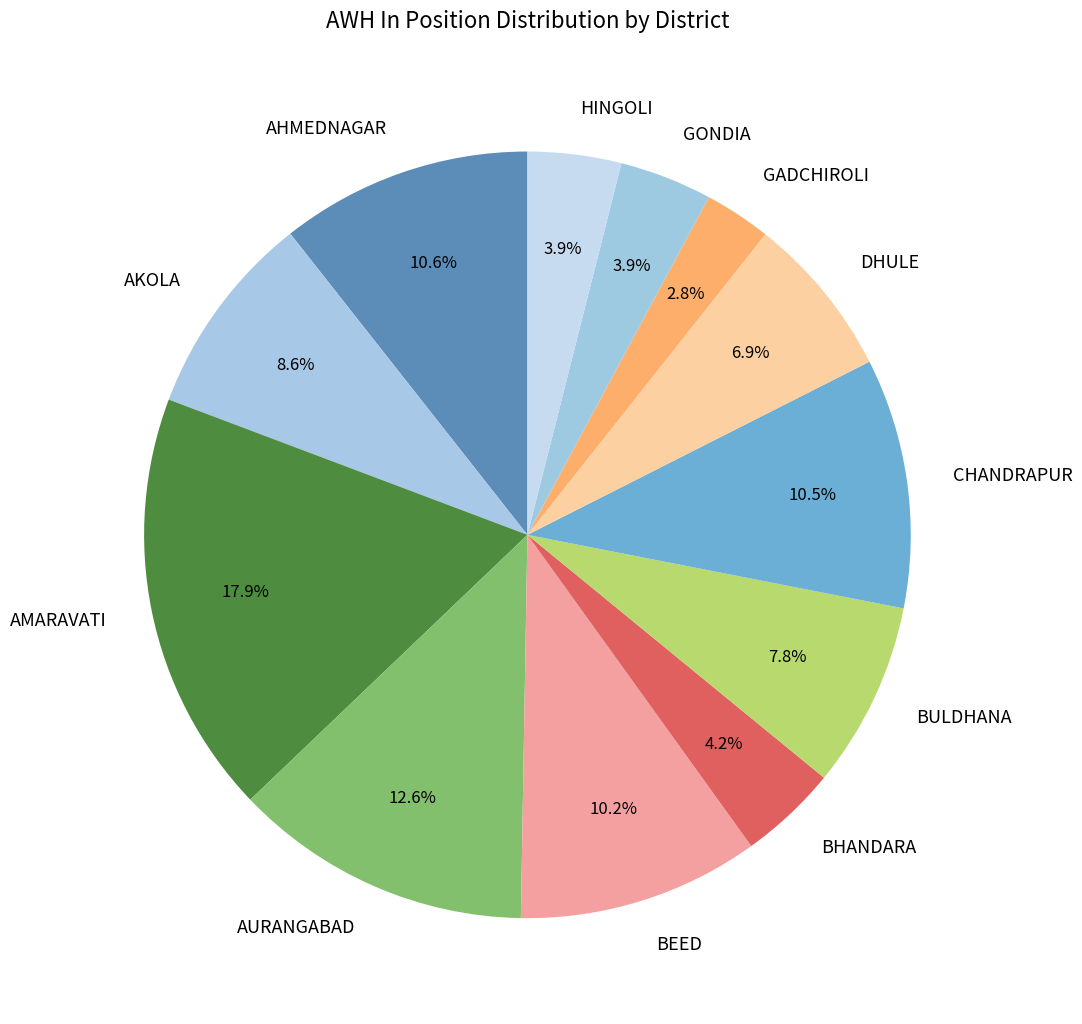

Between BHANDARA and BEED, which is larger?

BEED